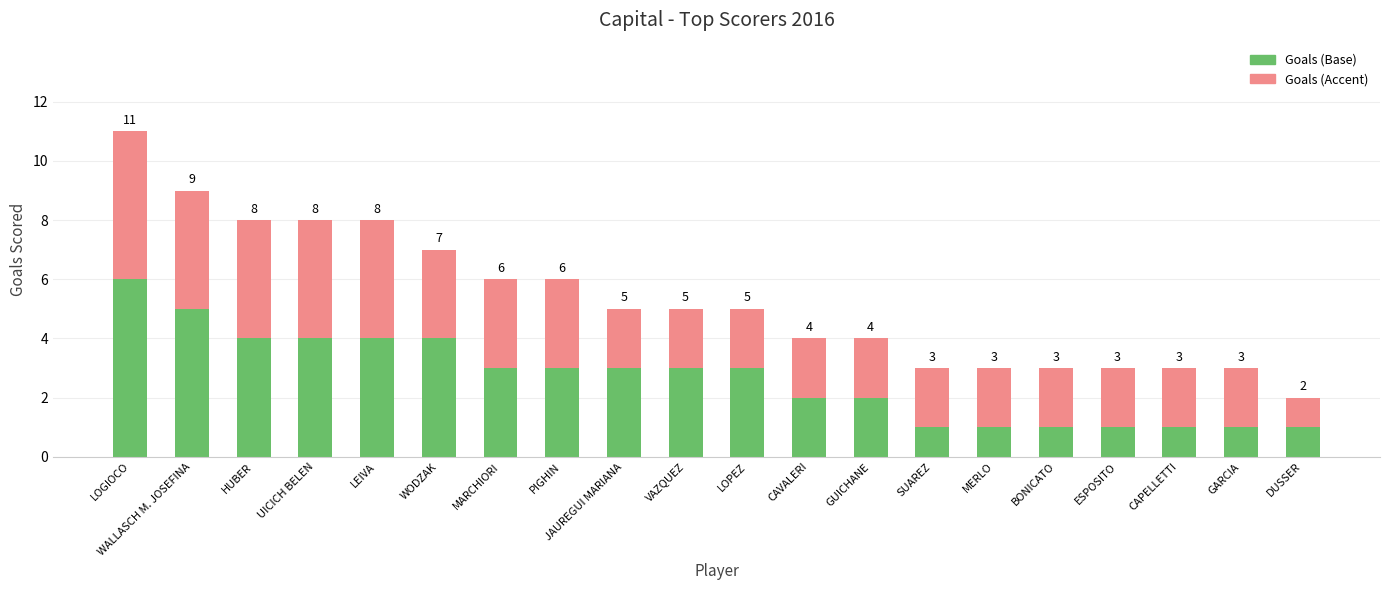

At which category is the sum across all series the highest?

LOGIOCO